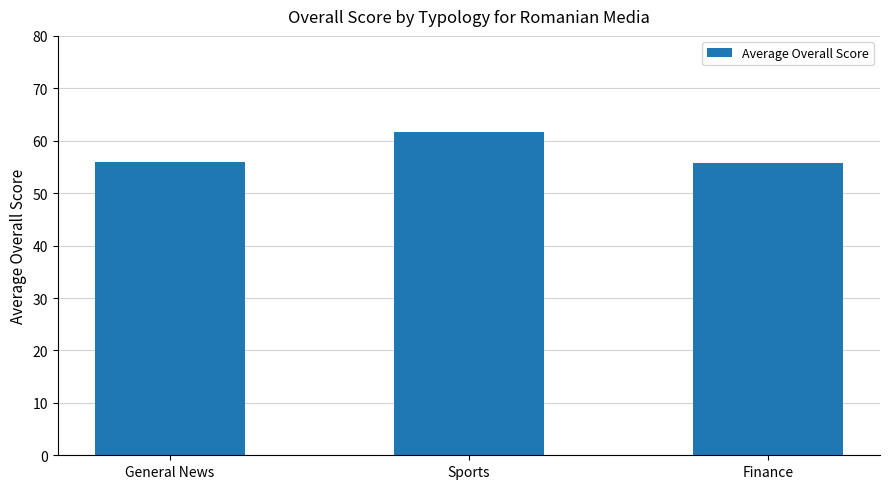

How many bars are there in total?

3